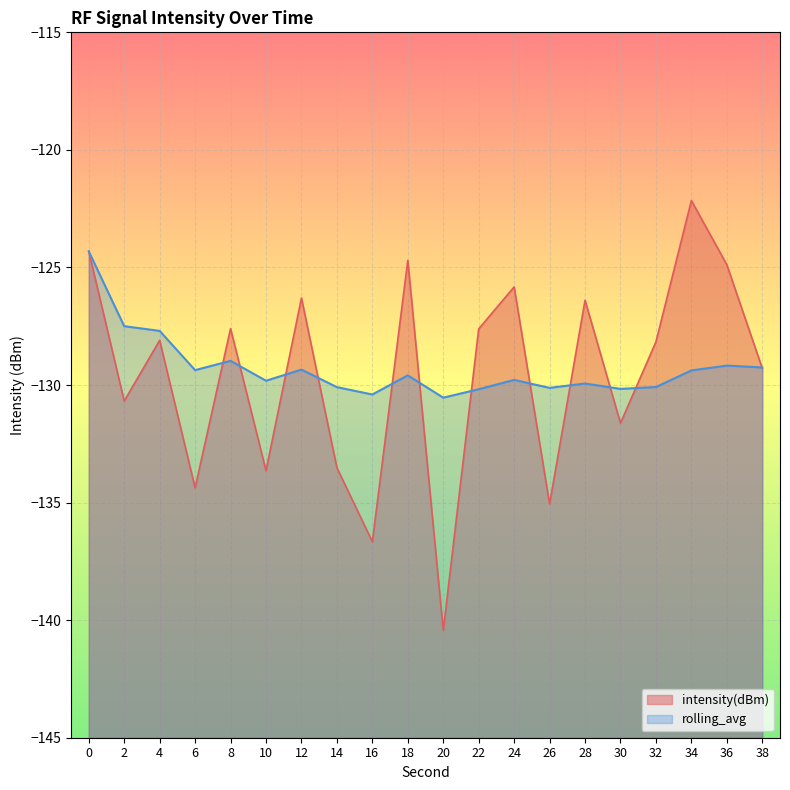

How many values in the rolling_avg series exceed -129?

4